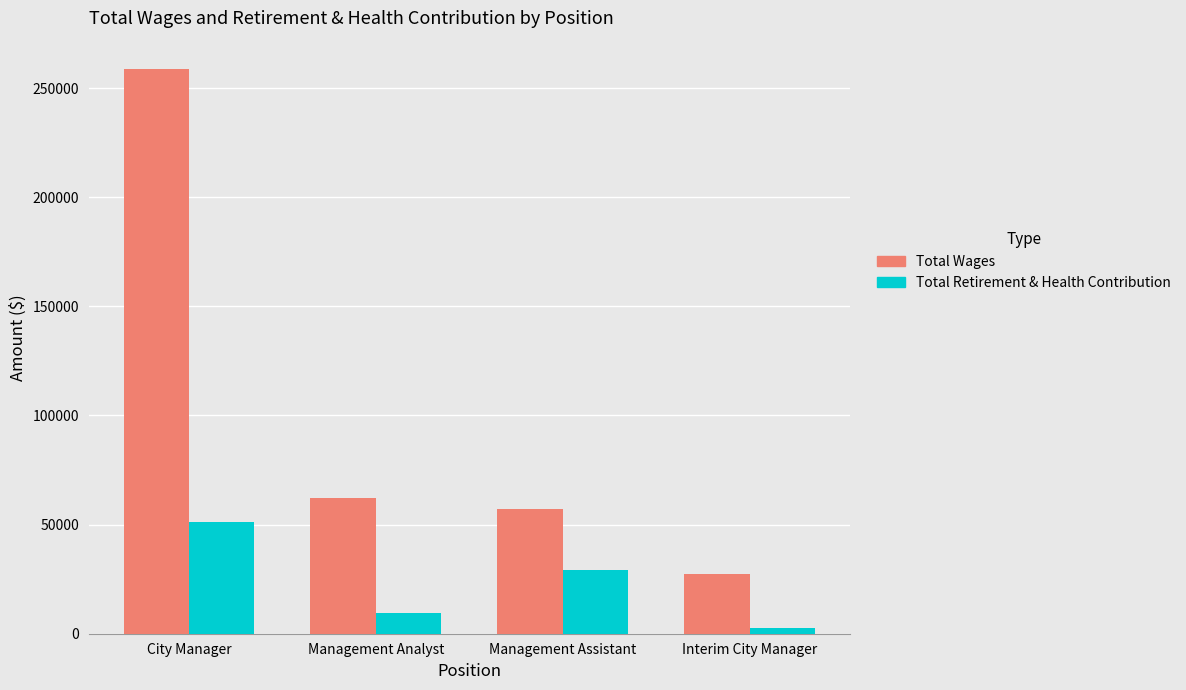

Where is Total Wages nearest to the value 143070?

Management Analyst